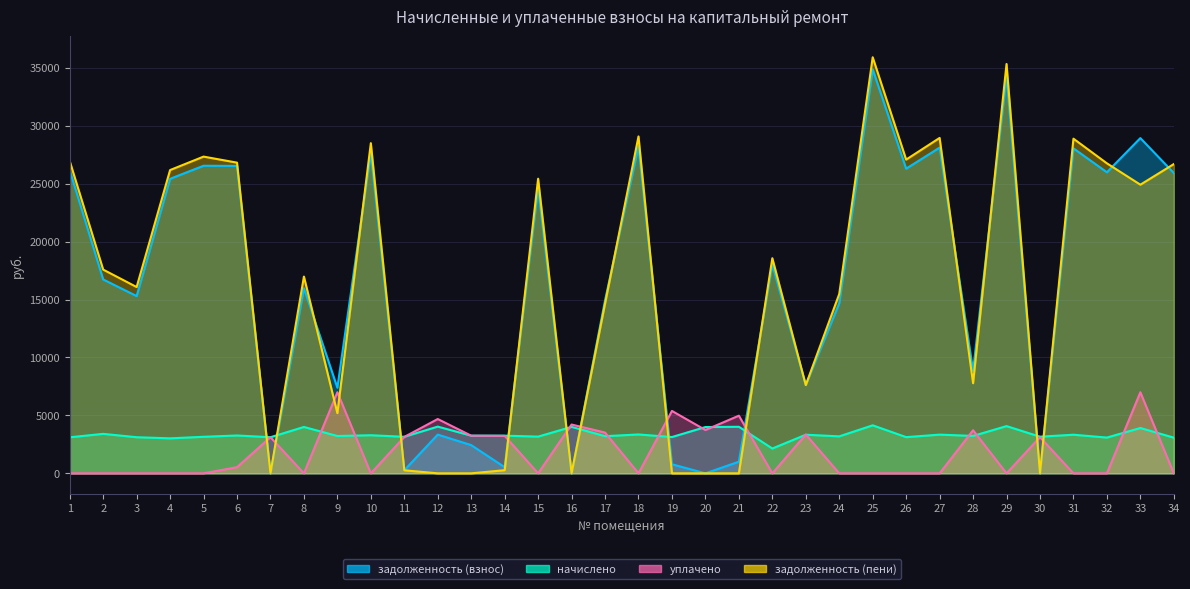

Is it true that задолженность (взнос) equals 276.3 at 14?

False